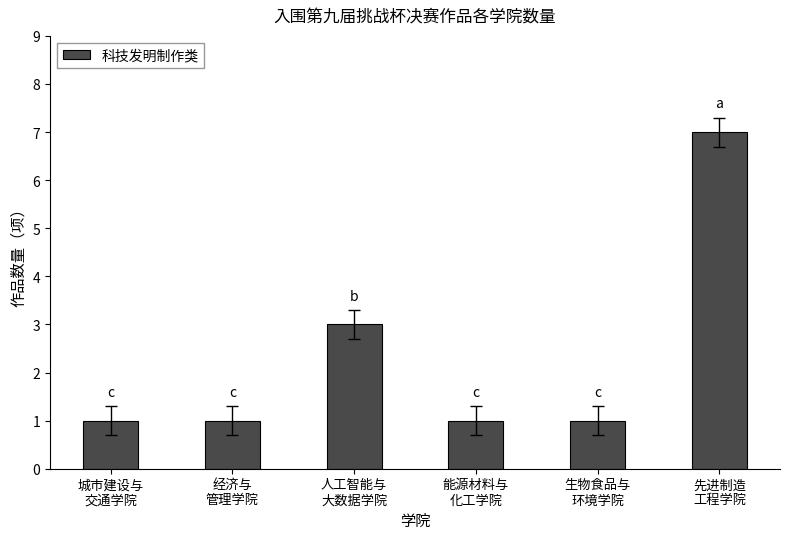

What is the maximum value shown in the chart?

7